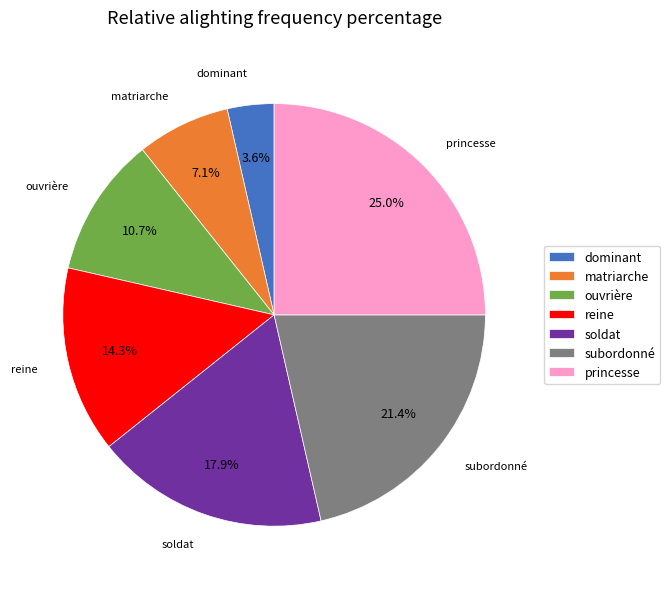

What percentage is the reine slice, to the nearest percent?

14%